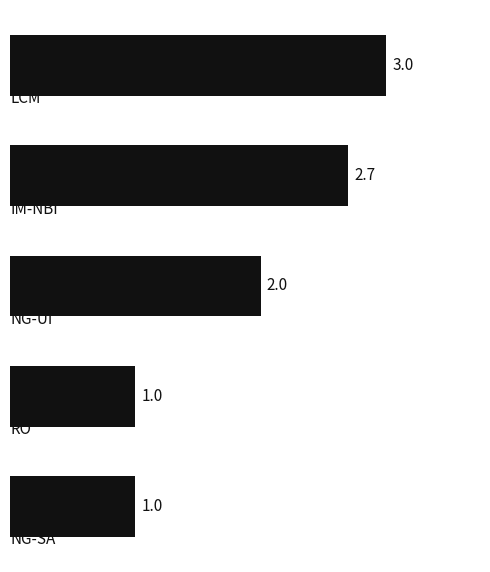

Count the values in the range 1 to 2.

3